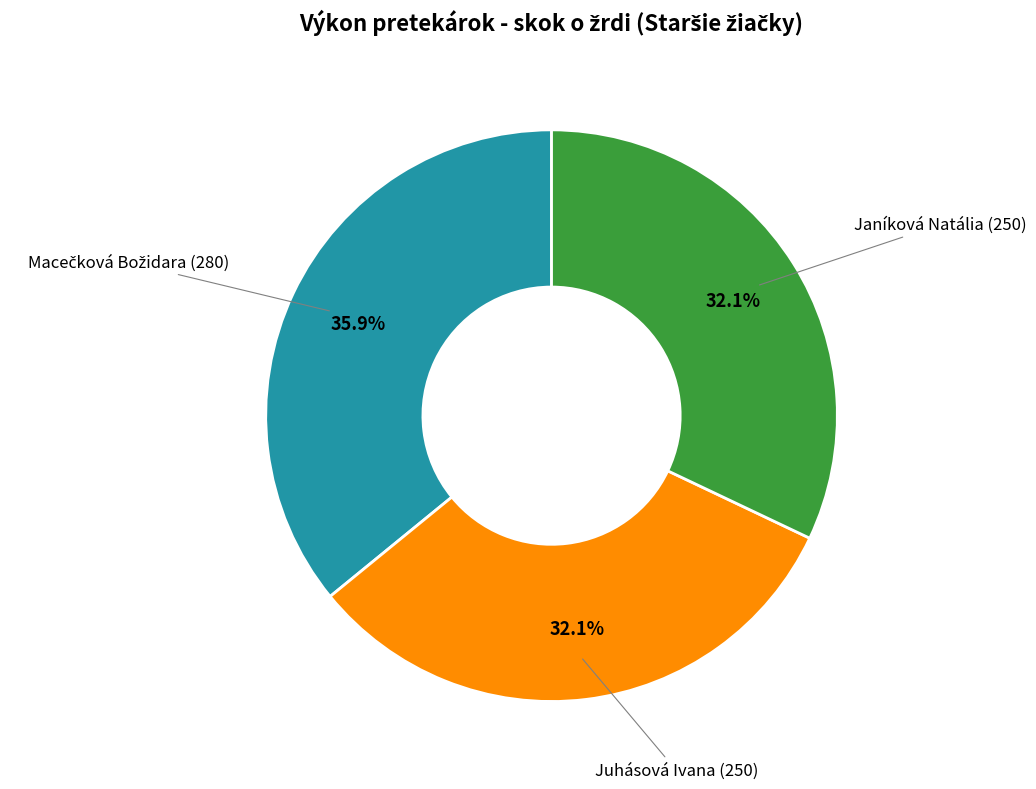

Is there any slice that represents more than half of the pie?

No